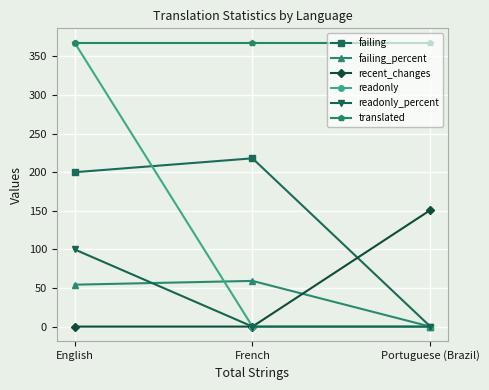

What is the maximum value shown in the chart?

368.0